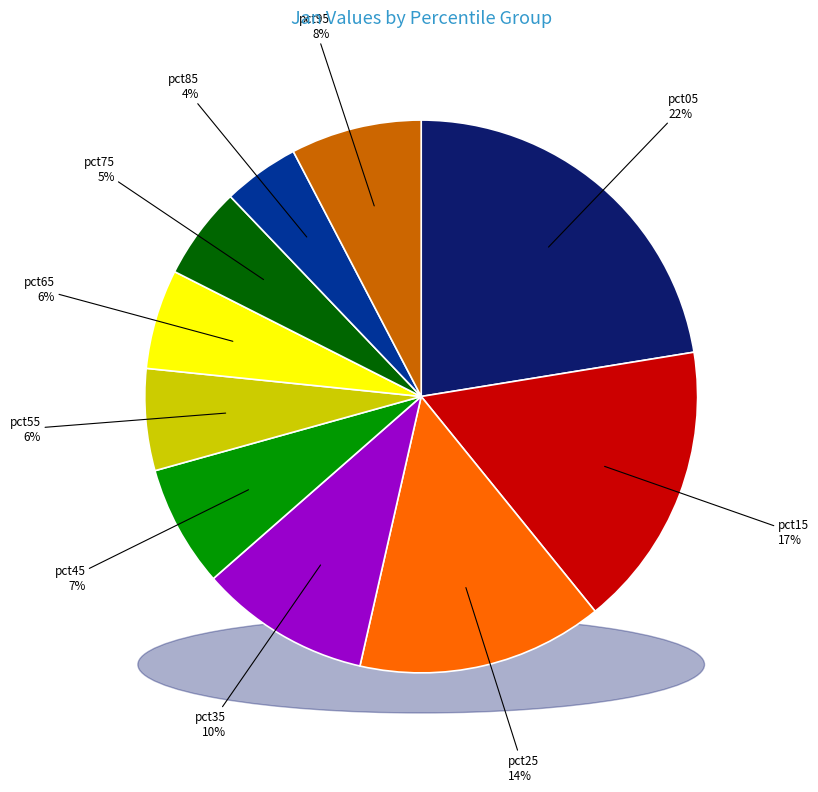

To the nearest percent, what is the average slice percentage?

10%